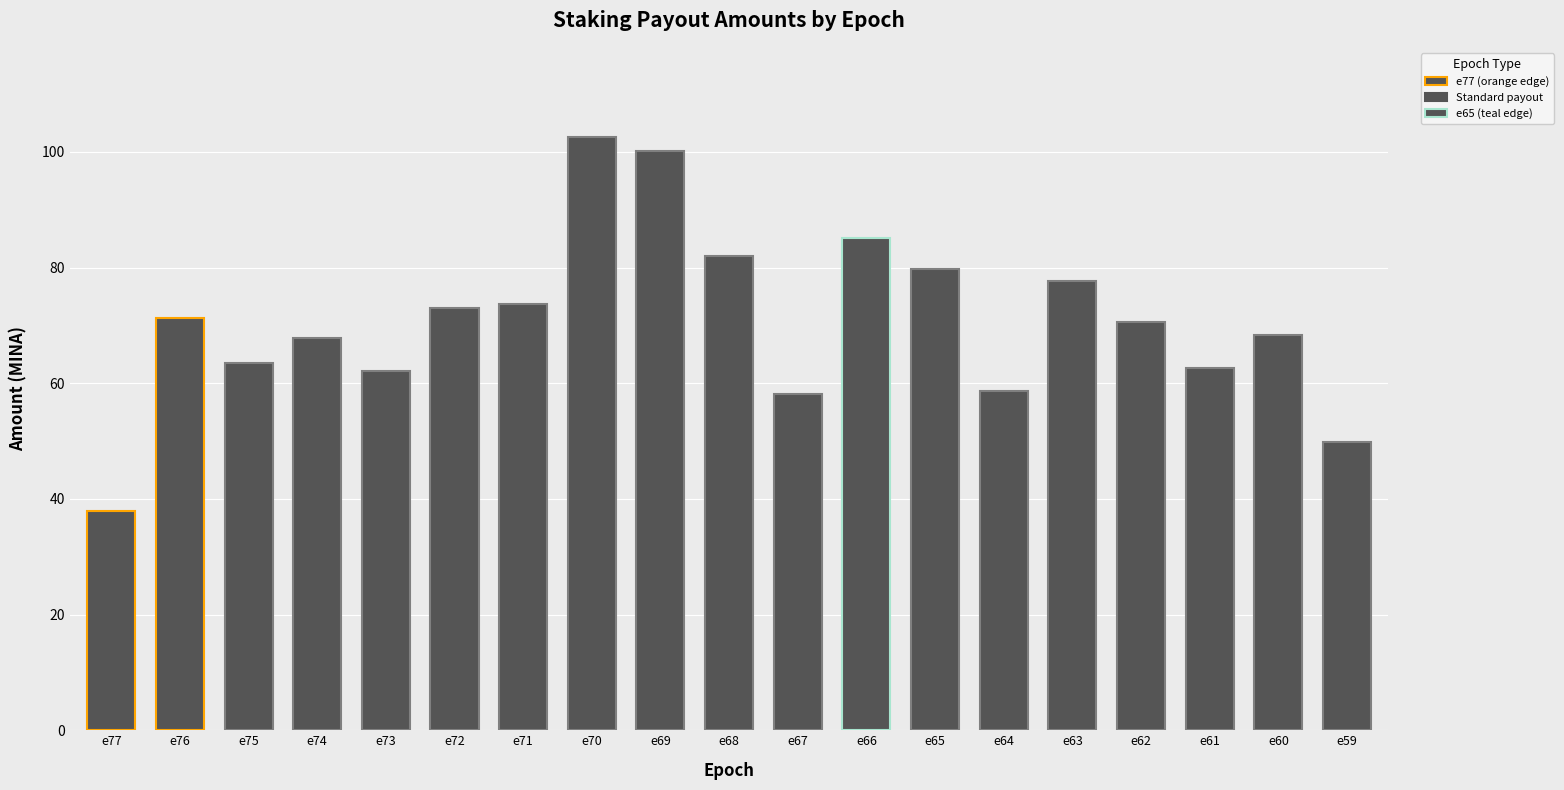

What is the value of the 13th bar from the left?

79.8